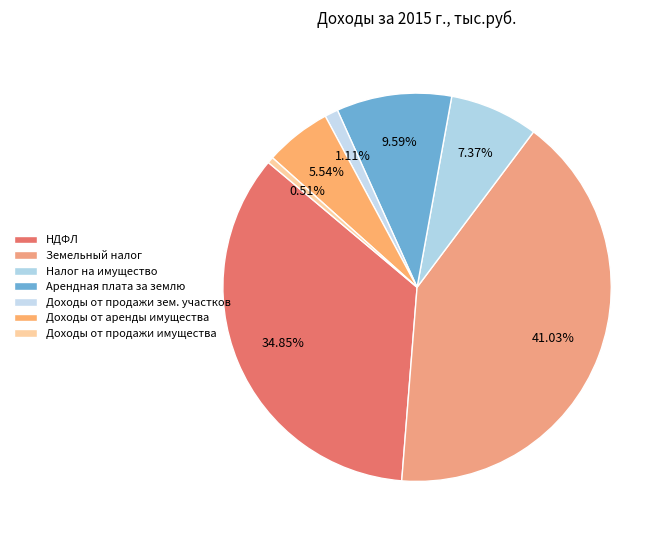

Is it true that Налог на имущество is 7% of the pie?

True